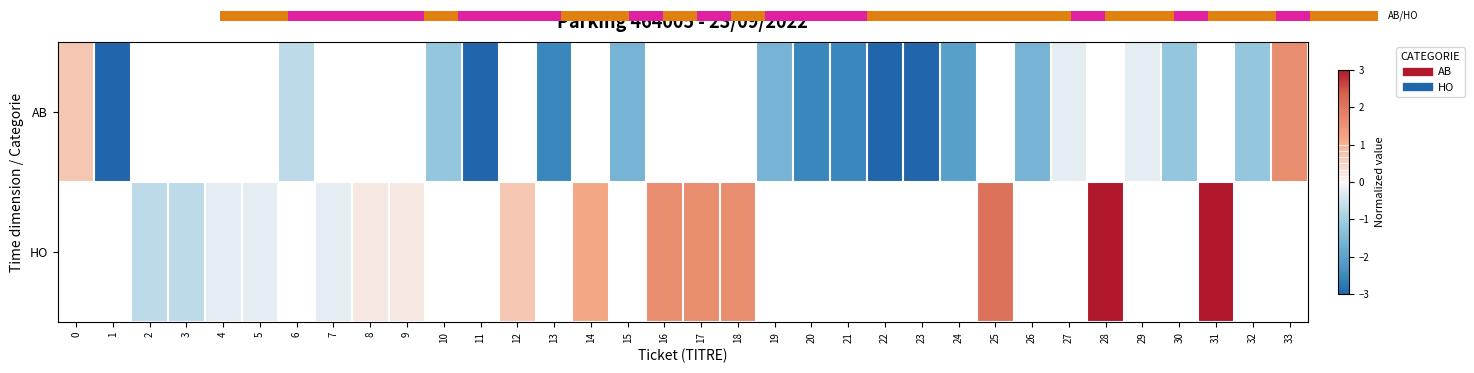

Is the value of HO at 14 greater than the value of AB at 0?

Yes